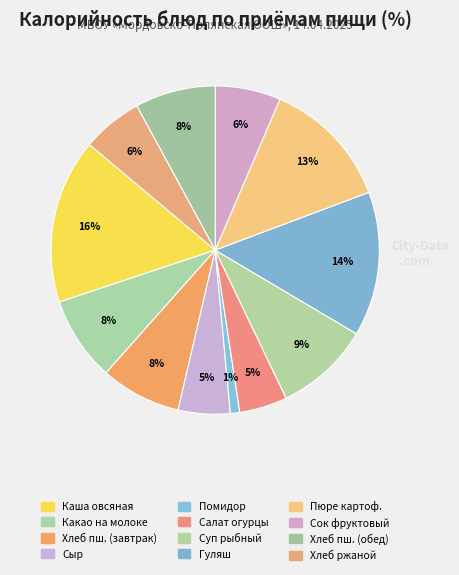

Does any single category account for the majority?

No